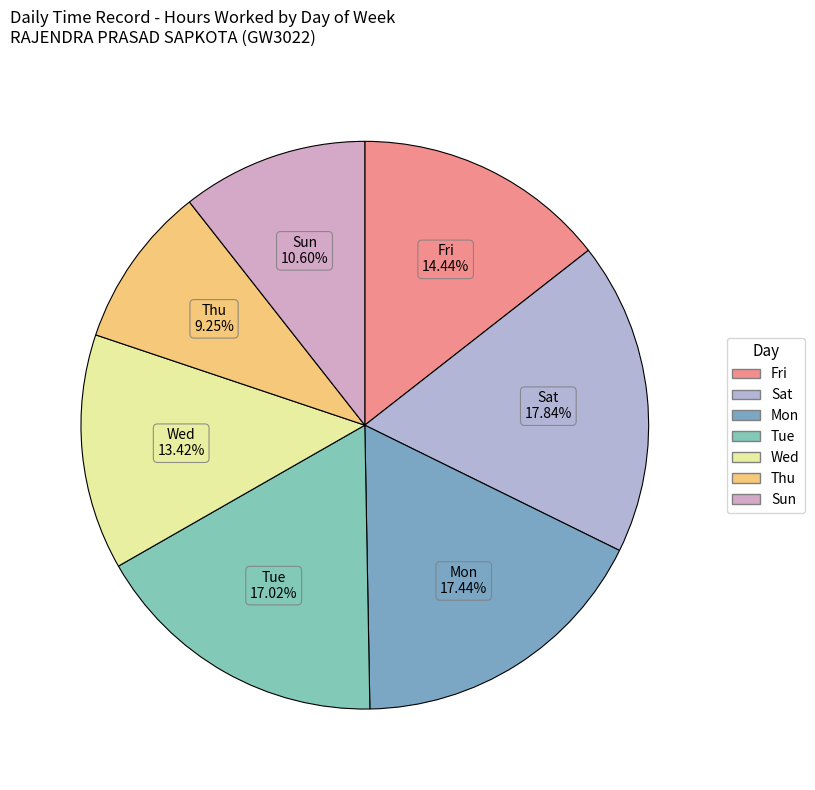

How many slices are in this pie chart?

7